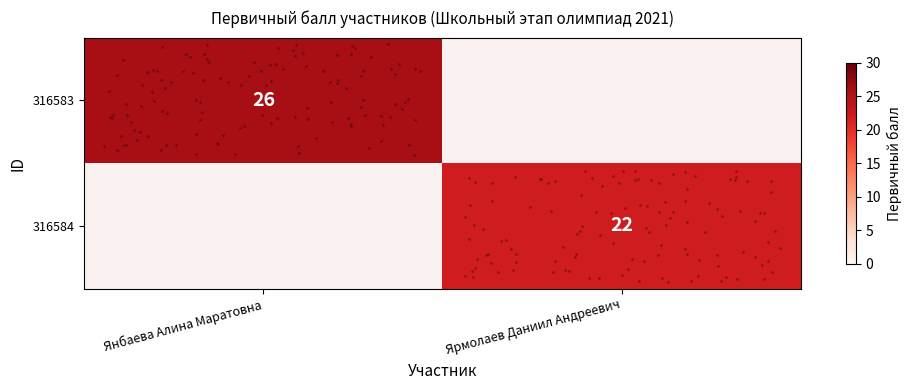

Is the value of 316583 at Ярмолаев Даниил Андреевич greater than the value of 316584 at Ярмолаев Даниил Андреевич?

No